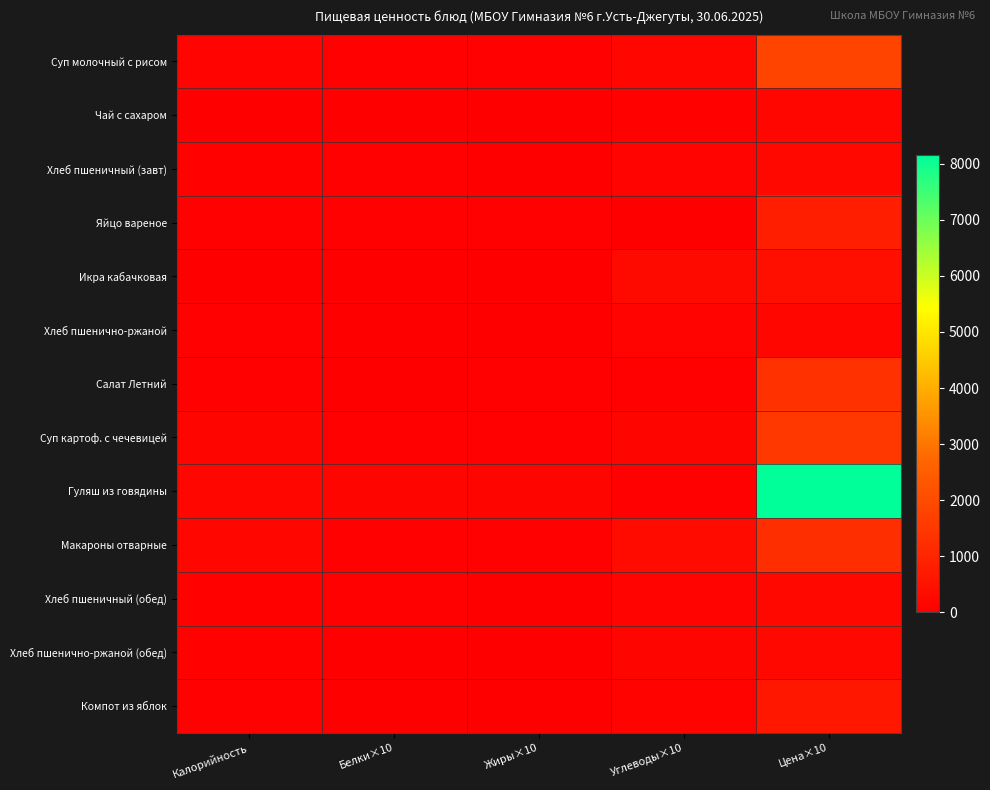

Reading right to left, what are all the values shown in this chart?

Суп молочный с рисом: Цена×10=1825	Углеводы×10=184	Жиры×10=45	Белки×10=49	Калорийность=134
Чай с сахаром: Цена×10=183	Углеводы×10=65	Жиры×10=0	Белки×10=2	Калорийность=27
Хлеб пшеничный (завт): Цена×10=234	Углеводы×10=131	Жиры×10=14	Белки×10=32	Калорийность=82
Яйцо вареное: Цена×10=850	Углеводы×10=3	Жиры×10=40	Белки×10=48	Калорийность=57
Икра кабачковая: Цена×10=420	Углеводы×10=290	Жиры×10=21	Белки×10=21	Калорийность=29
Хлеб пшенично-ржаной: Цена×10=195	Углеводы×10=130	Жиры×10=5	Белки×10=19	Калорийность=63
Салат Летний: Цена×10=1314	Углеводы×10=39	Жиры×10=44	Белки×10=15	Калорийность=61
Суп картоф. с чечевицей: Цена×10=1499	Углеводы×10=165	Жиры×10=53	Белки×10=55	Калорийность=148
Гуляш из говядины: Цена×10=8152	Углеводы×10=36	Жиры×10=147	Белки×10=152	Калорийность=209
Макароны отварные: Цена×10=1252	Углеводы×10=328	Жиры×10=49	Белки×10=54	Калорийность=197
Хлеб пшеничный (обед): Цена×10=234	Углеводы×10=131	Жиры×10=14	Белки×10=32	Калорийность=82
Хлеб пшенично-ржаной (обед): Цена×10=234	Углеводы×10=156	Жиры×10=6	Белки×10=23	Калорийность=75
Компот из яблок: Цена×10=651	Углеводы×10=99	Жиры×10=1	Белки×10=2	Калорийность=42